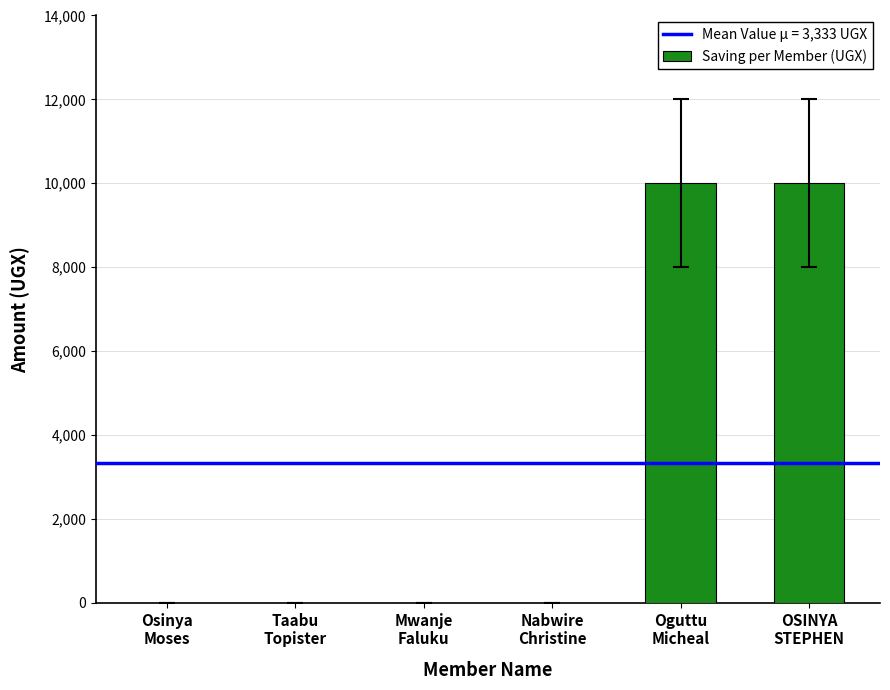

Reading left to right, list all the values displayed in this chart.

0	0	0	0	10000	10000